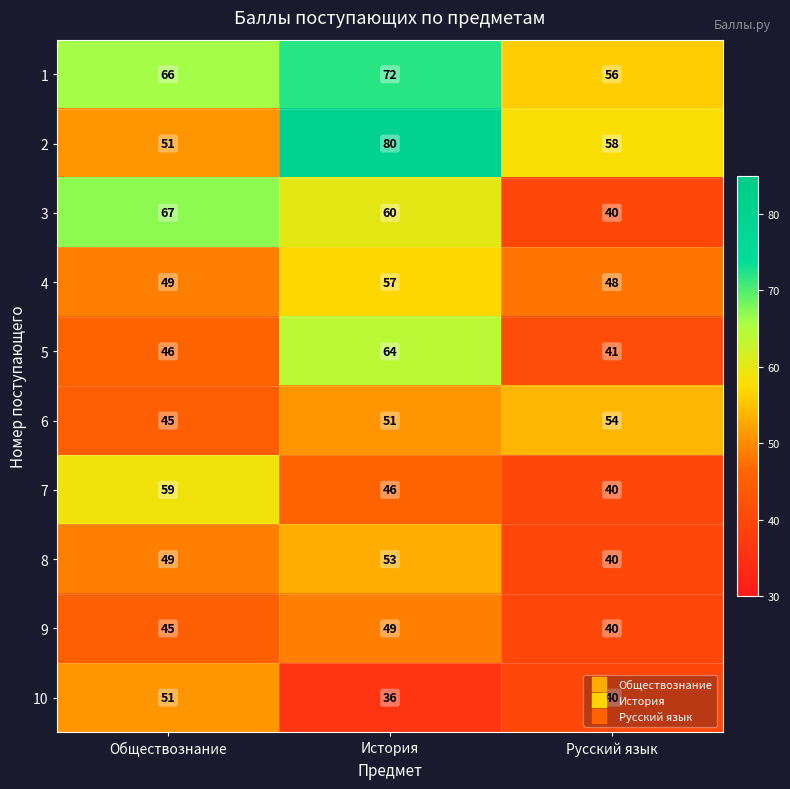

At which label is 10 closest to 43?

Русский язык